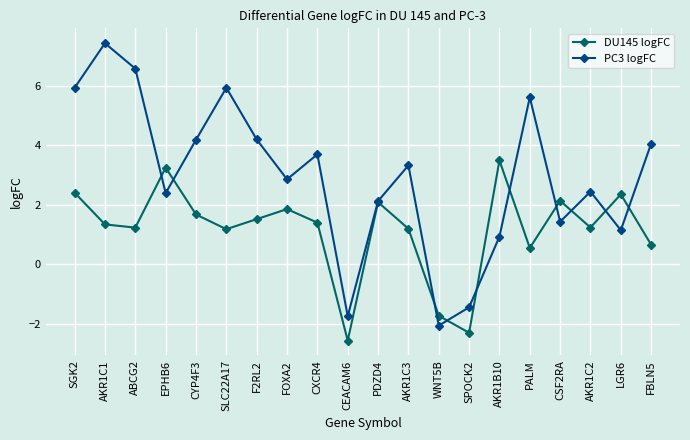

Does the chart have visible grid lines?

Yes